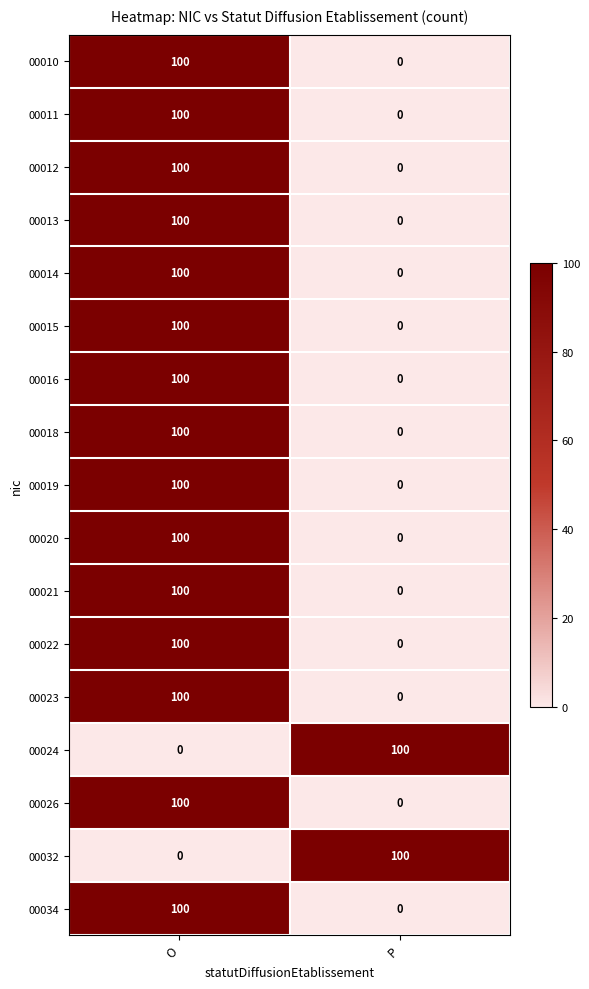

What is the sum of all 00024 values?

100